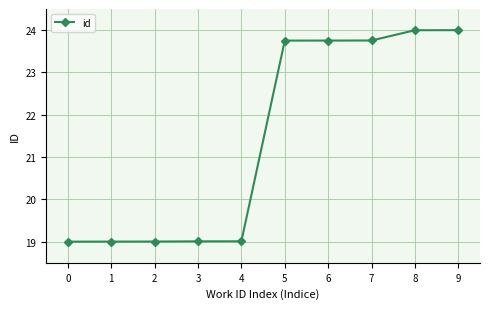

True or false: the data shows 23.8 at 6.

True